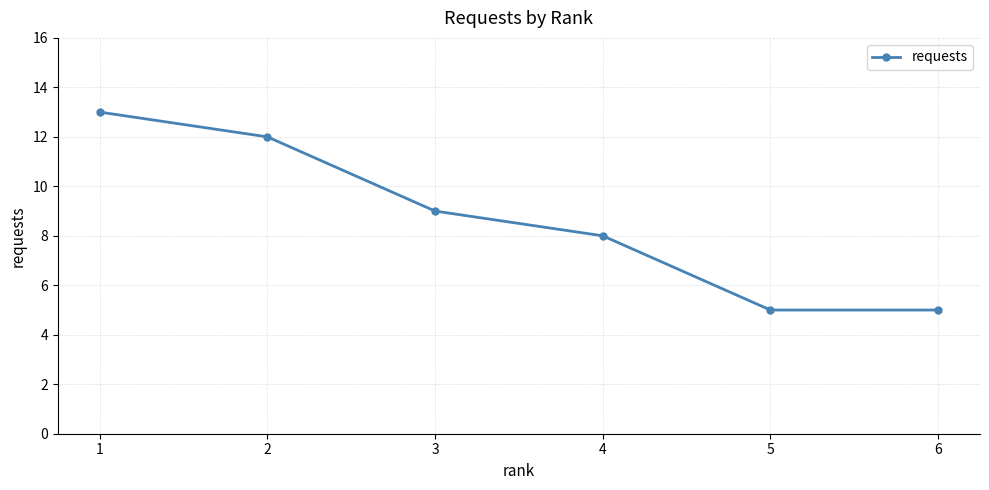

What is the change in value from 3 to 6?

-4